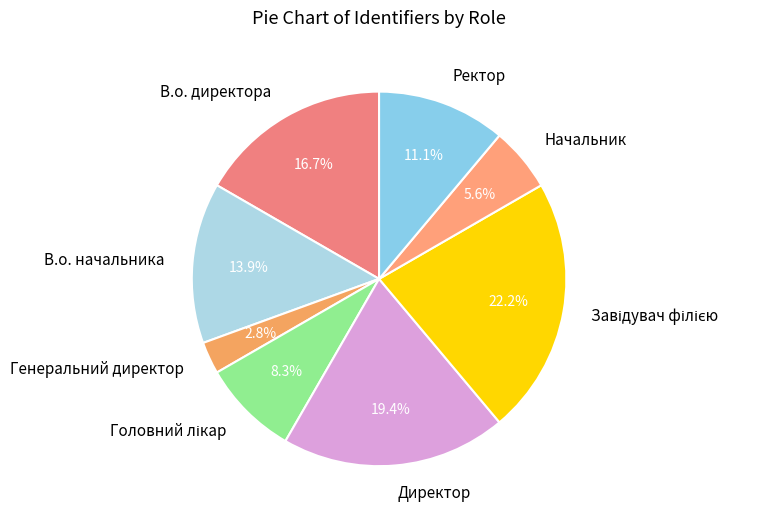

To the nearest percent, what is the difference between the largest and smallest slice percentages?

19%